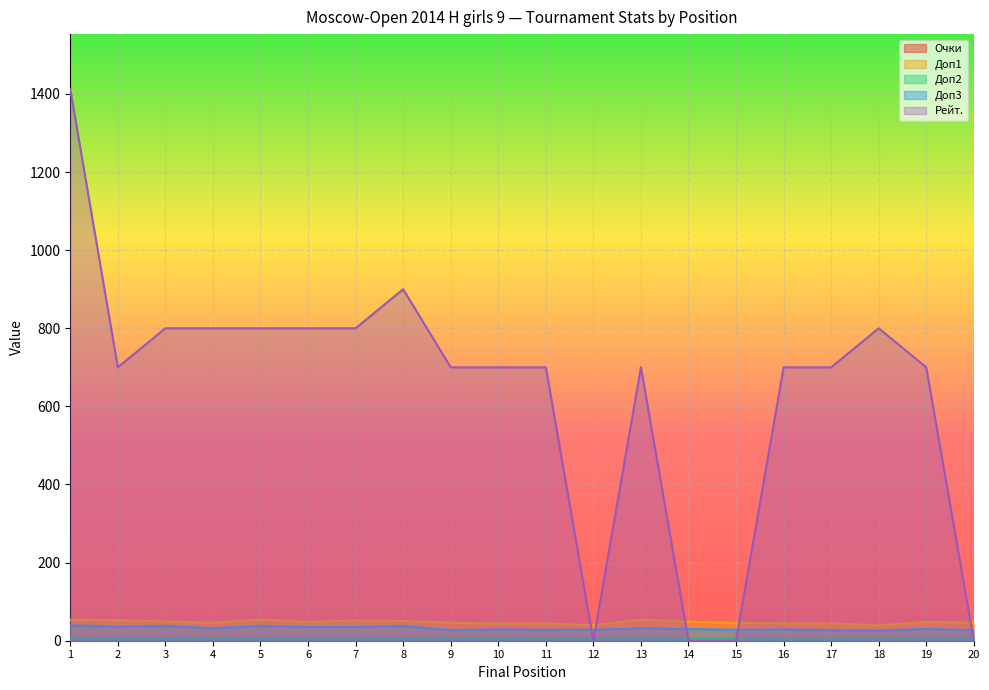

What is the difference between the Доп3 values at 2 and 7?

1.0